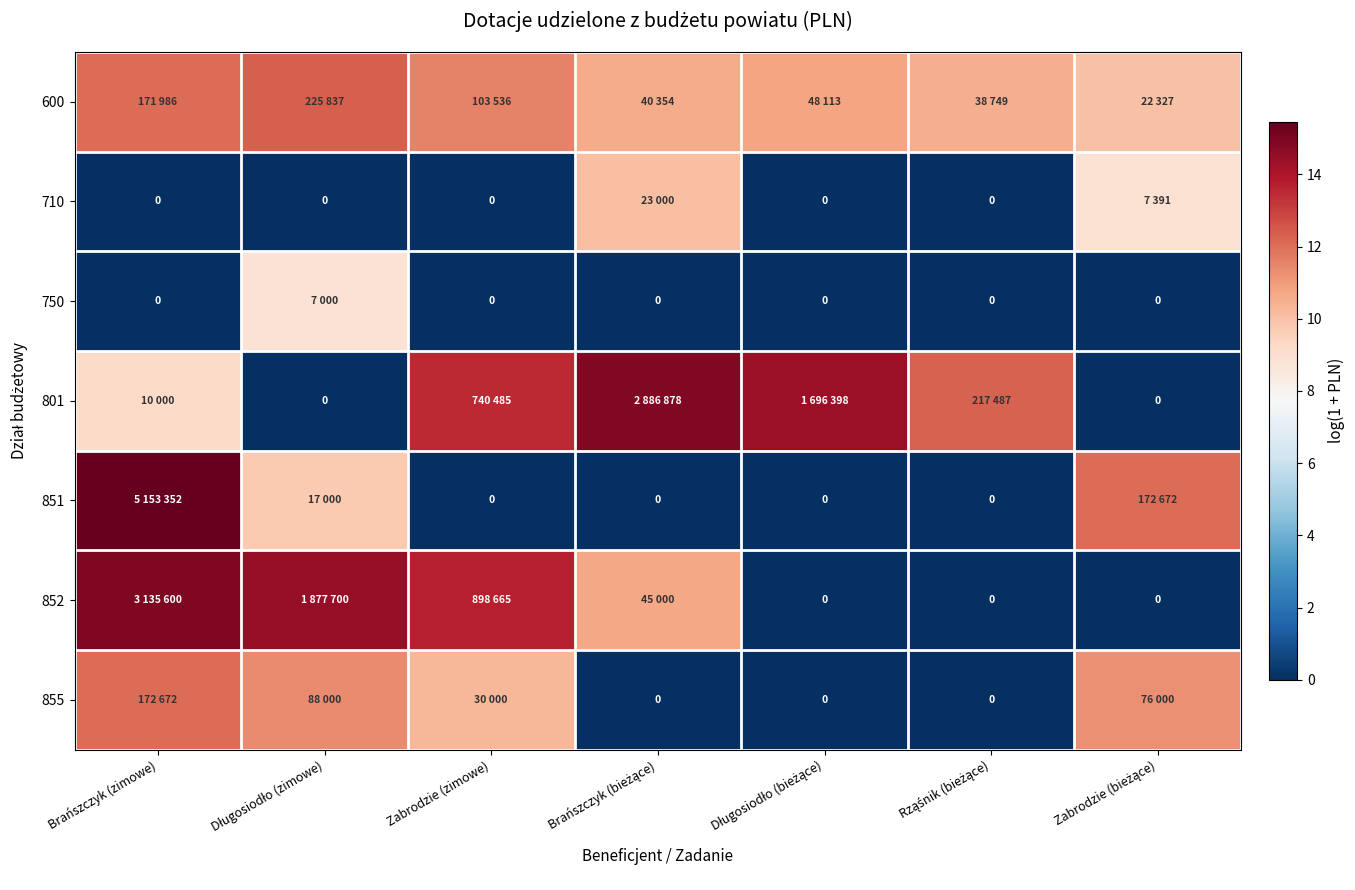

Which series has the widest spread of values?

851